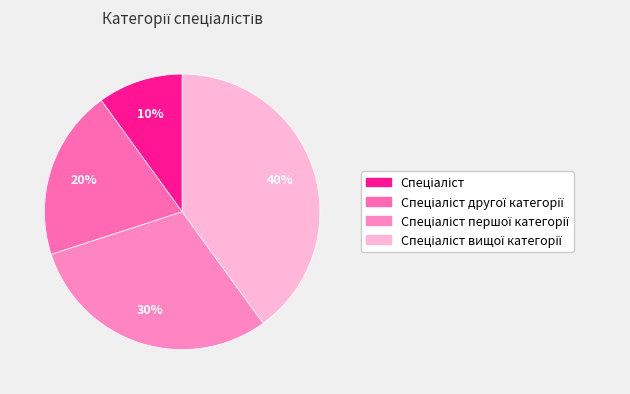

How many segments does this pie chart have?

4